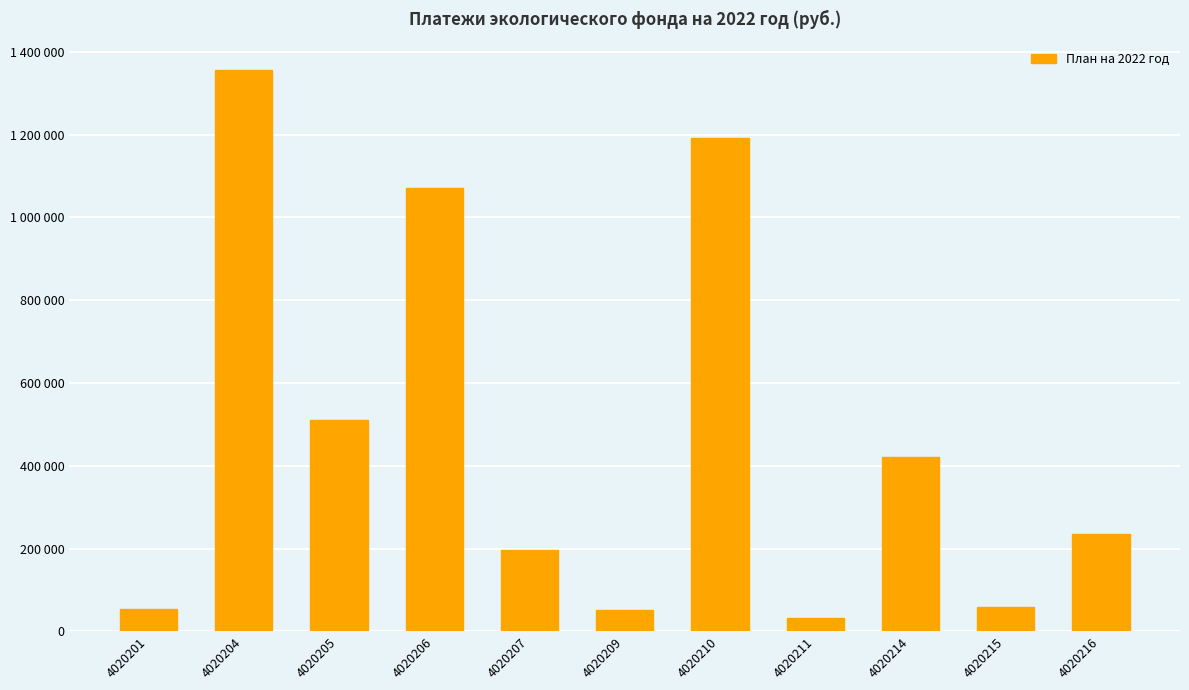

Is it true that the value at 4020207 is 66283?

False